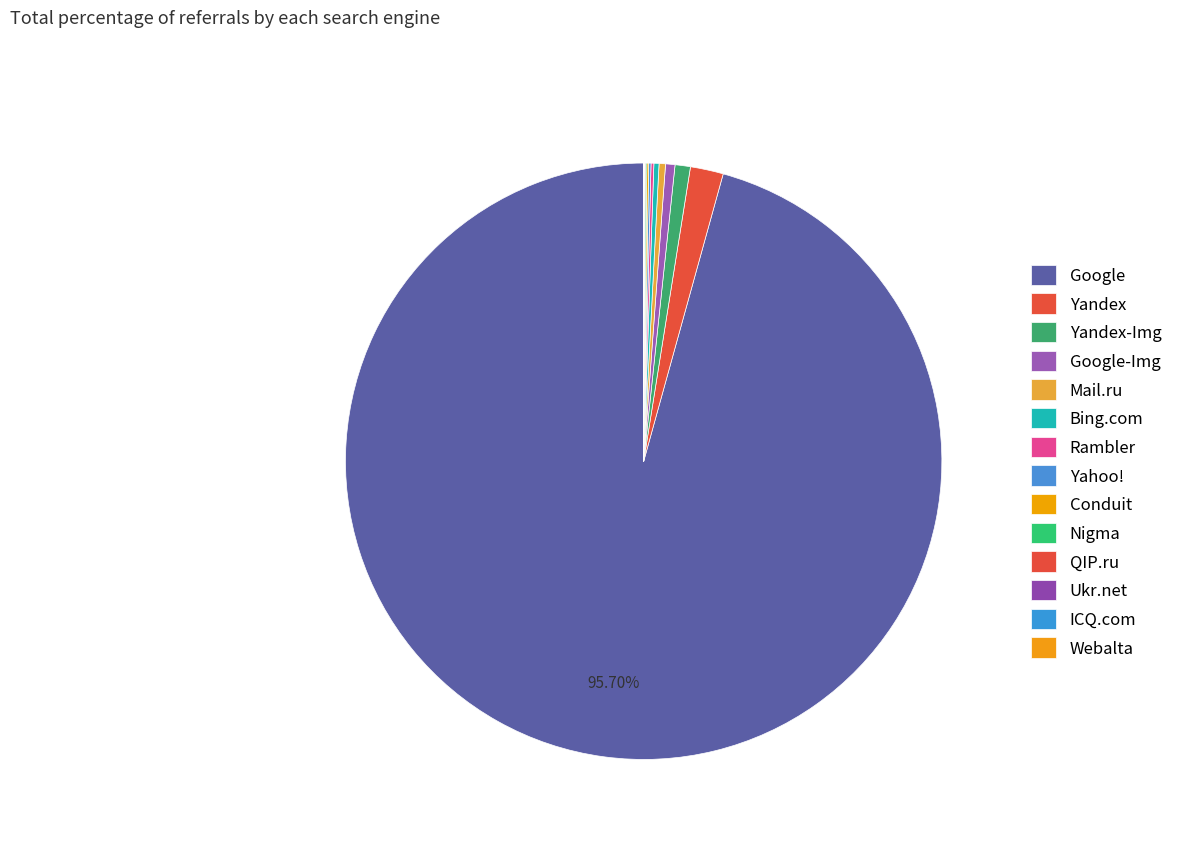

Approximately how many times larger is the value at ICQ.com compared to QIP.ru?

0.2